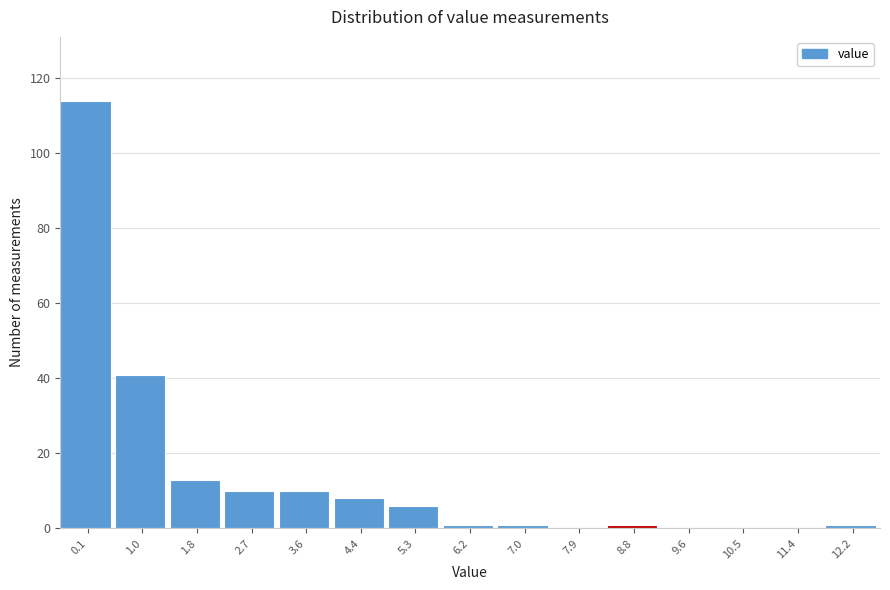

Reading left to right, what are all the values shown in this chart?

0.1=114	1.0=41	1.8=13	2.7=10	3.6=10	4.4=8	5.3=6	6.2=1	7.0=1	7.9=0	8.8=1	9.6=0	10.5=0	11.4=0	12.2=1